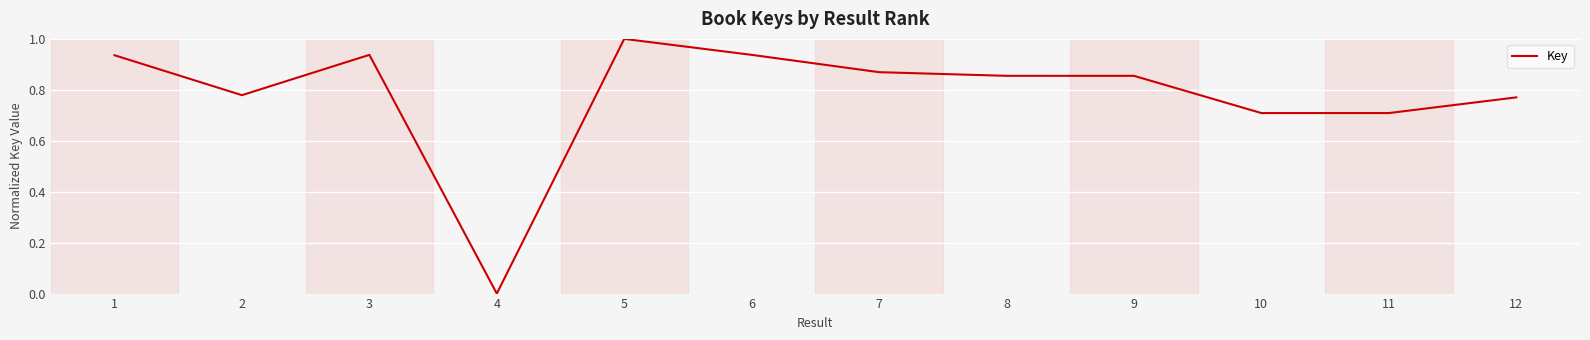

What is the difference between the maximum and minimum values?

1.0